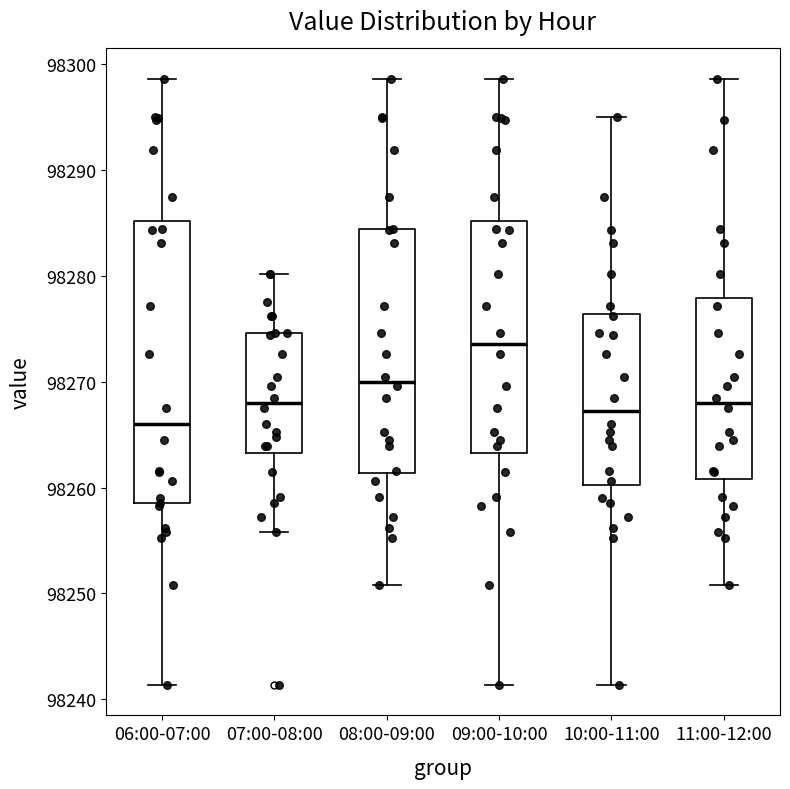

Reading left to right, transcribe this box plot: for each box, give where its median line is, the range the box spans, and where its two whiskers end, as read against the y-axis. The values are not printed on the chart, so give them approximately, as read against the axis.

06:00-07:00: median 98266, box 98259 to 98285, whiskers 98241 to 98299
07:00-08:00: median 98268, box 98263 to 98275, whiskers 98256 to 98280
08:00-09:00: median 98270, box 98261 to 98284, whiskers 98251 to 98299
09:00-10:00: median 98274, box 98263 to 98285, whiskers 98241 to 98299
10:00-11:00: median 98267, box 98260 to 98276, whiskers 98241 to 98295
11:00-12:00: median 98268, box 98261 to 98278, whiskers 98251 to 98299